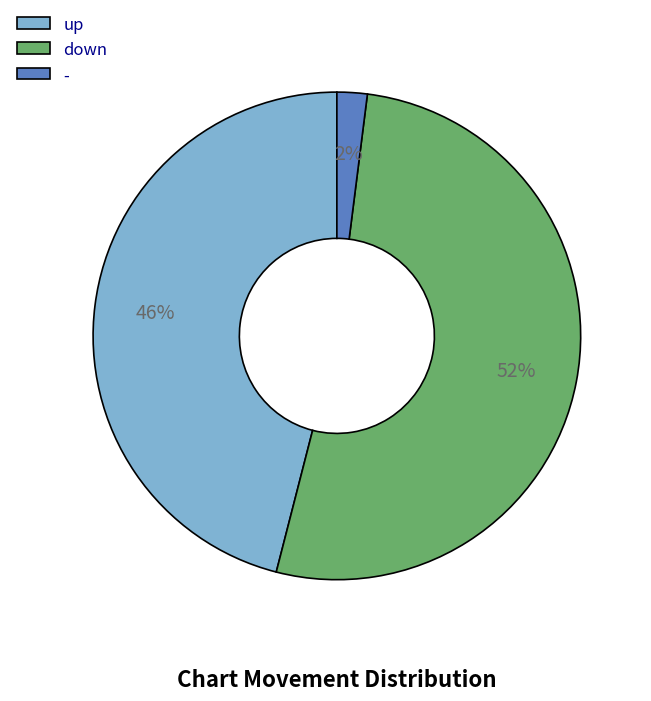

How many slices are in this pie chart?

3